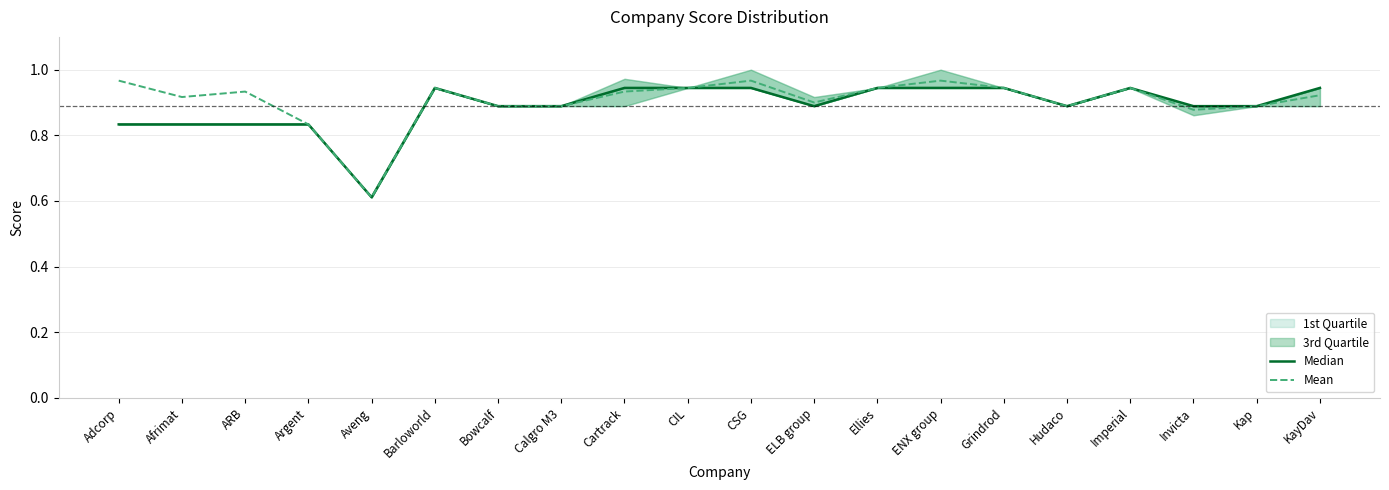

At which label is Mean closest to 0?

Aveng